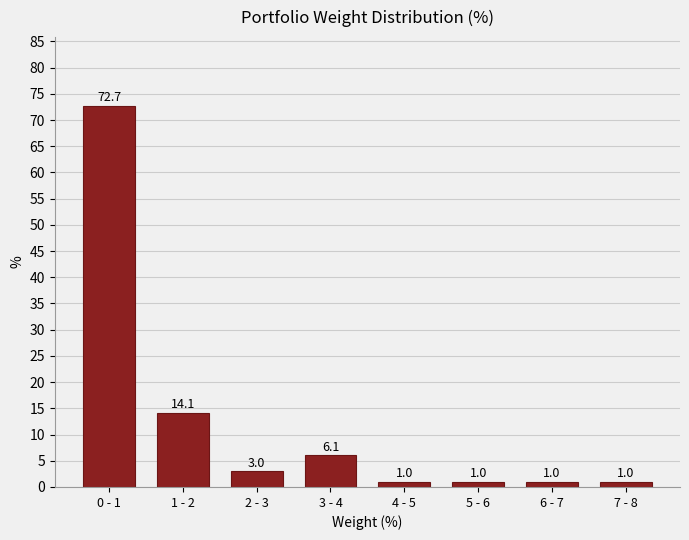

Reading left to right, extract all data points from this chart.

0 - 1=72.7	1 - 2=14.1	2 - 3=3.0	3 - 4=6.1	4 - 5=1.0	5 - 6=1.0	6 - 7=1.0	7 - 8=1.0